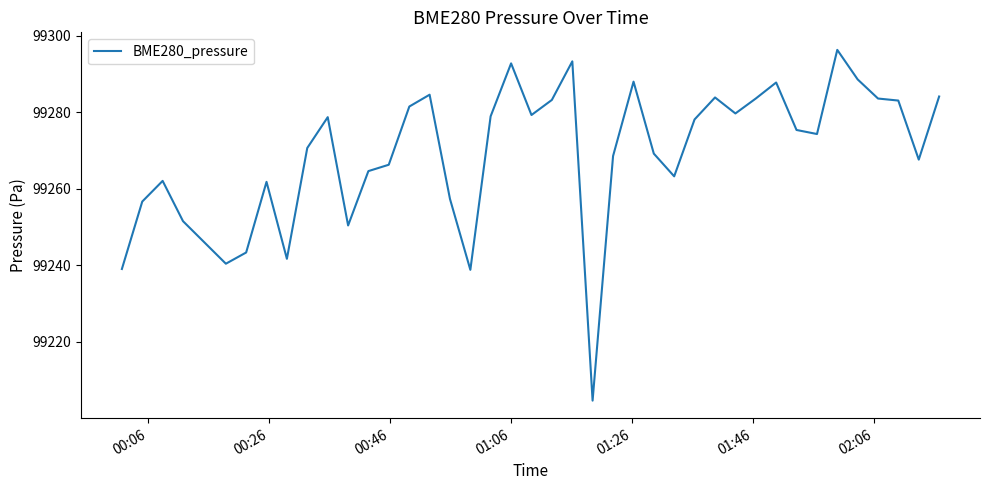

What is the greatest value displayed?

99296.3